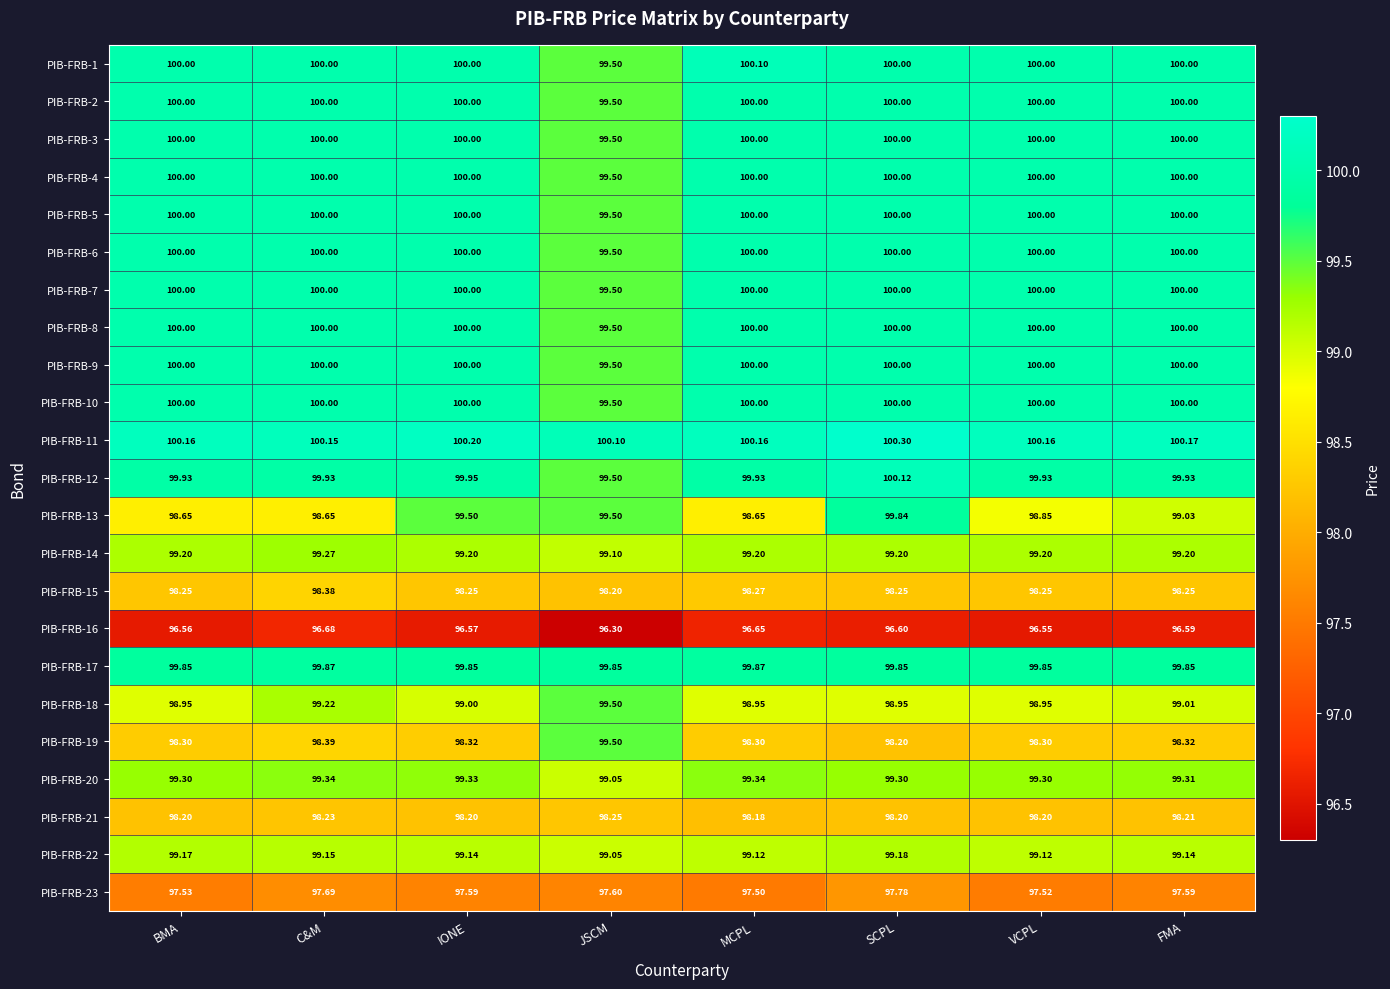

Where is PIB-FRB-19 nearest to the value 98?

SCPL